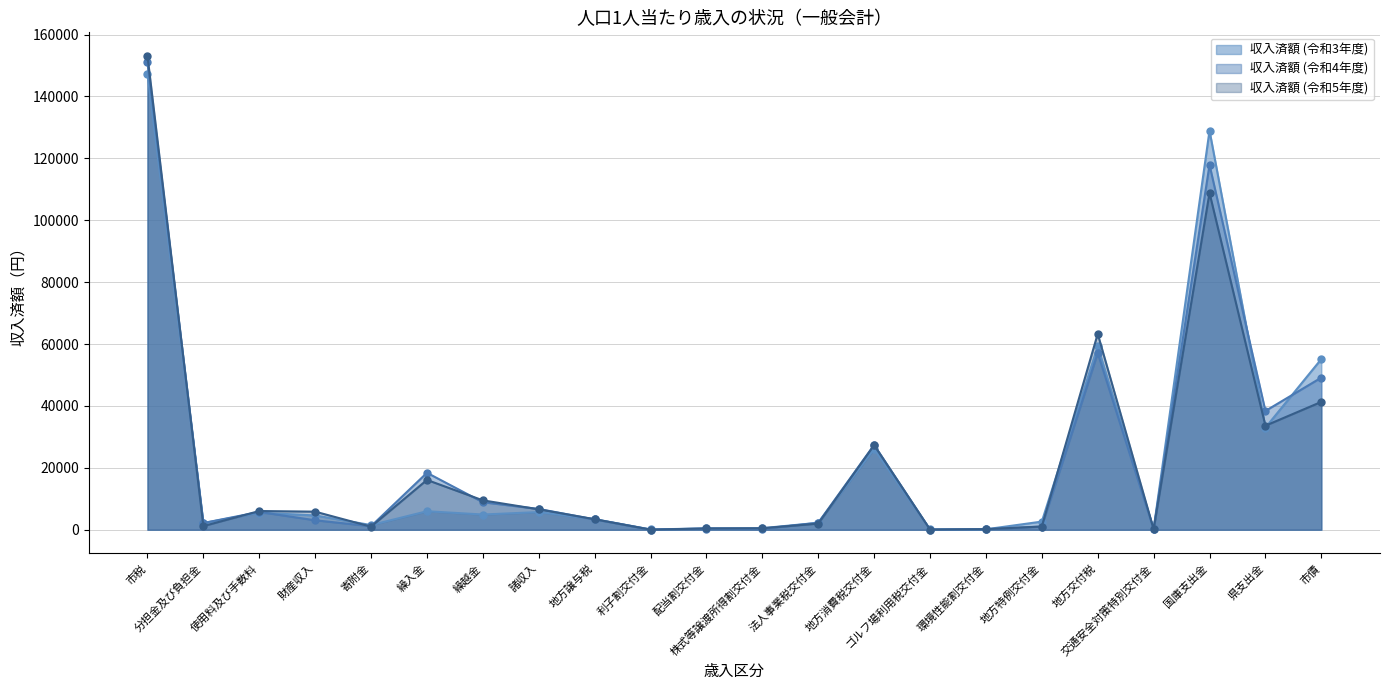

The value of 収入済額 (令和3年度) at 繰入金 is 1753.8. True or false?

False